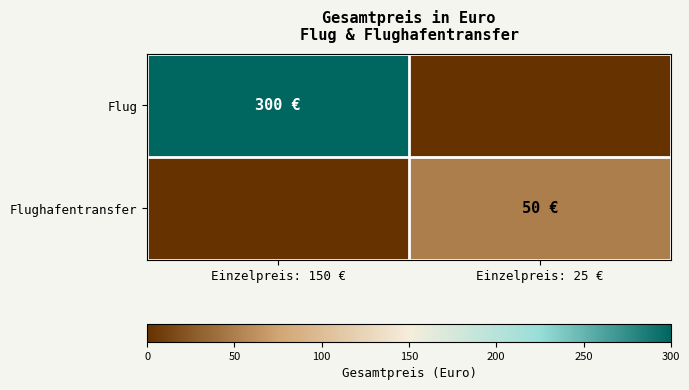

What is the spread (max minus min) of values at Einzelpreis: 150 €?

300